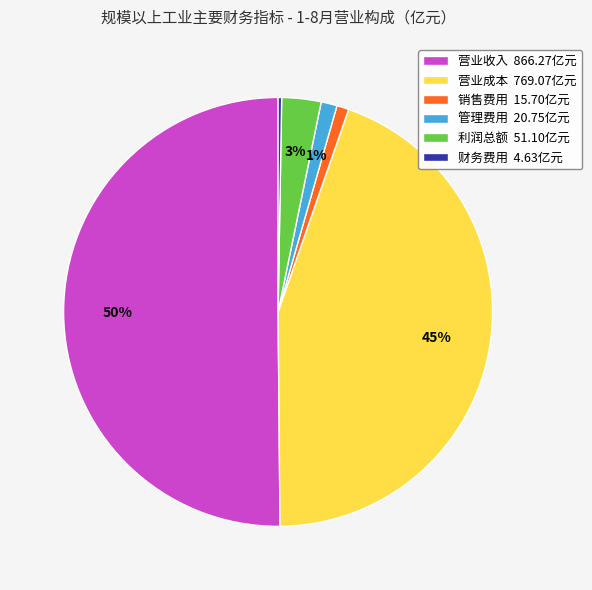

Between 营业成本 769.07亿元 and 利润总额 51.10亿元, which is larger?

营业成本 769.07亿元